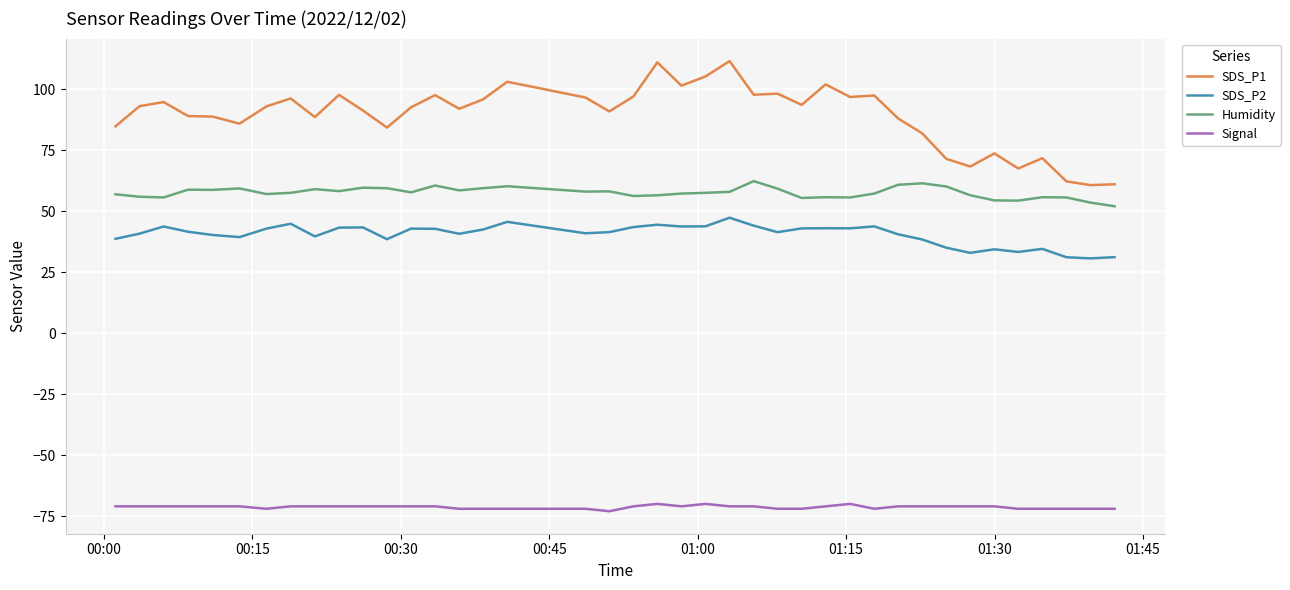

What is the difference between the second highest and minimum values in the Signal series?

3.0